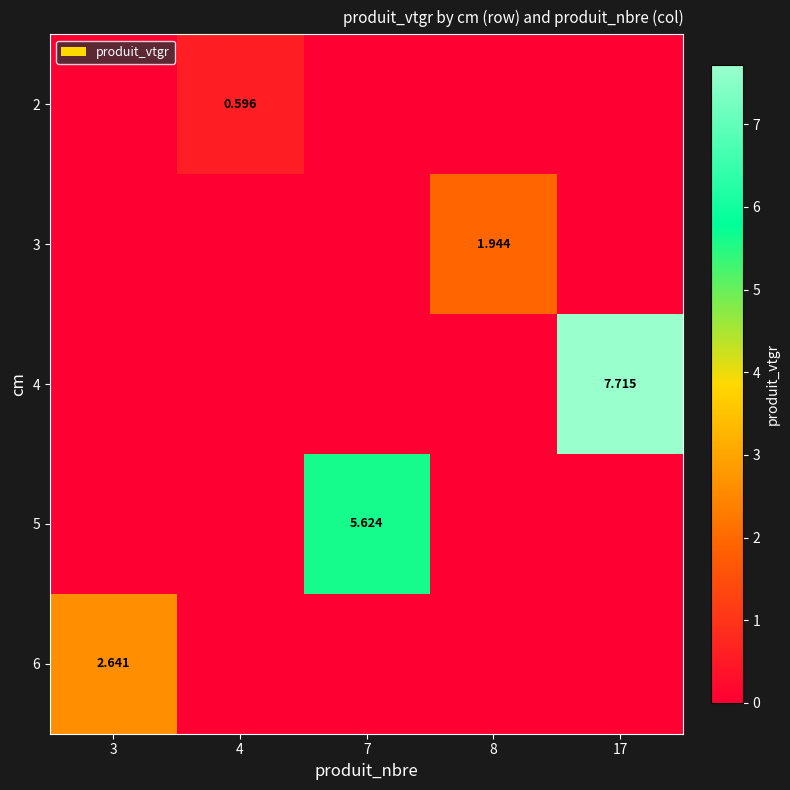

What is the spread (max minus min) of values at 7?

5.6